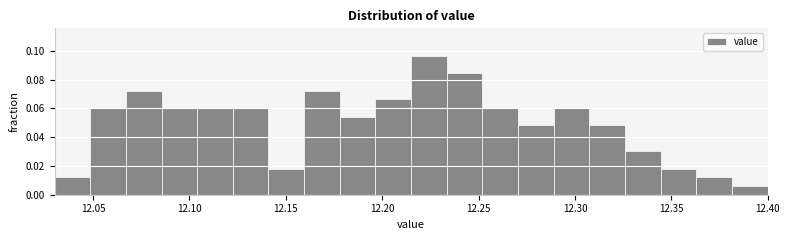

Around what value on the x-axis is the tallest bar? Give the approximate position of its centre, as read against the axis.

12.225